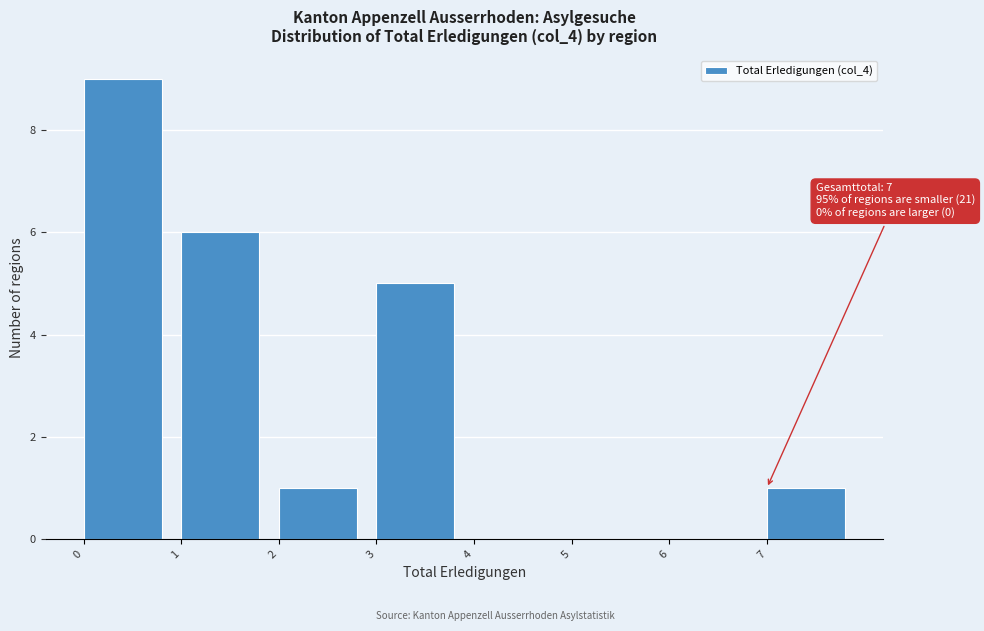

Which range on the x-axis has the tallest bar?

0 to 1